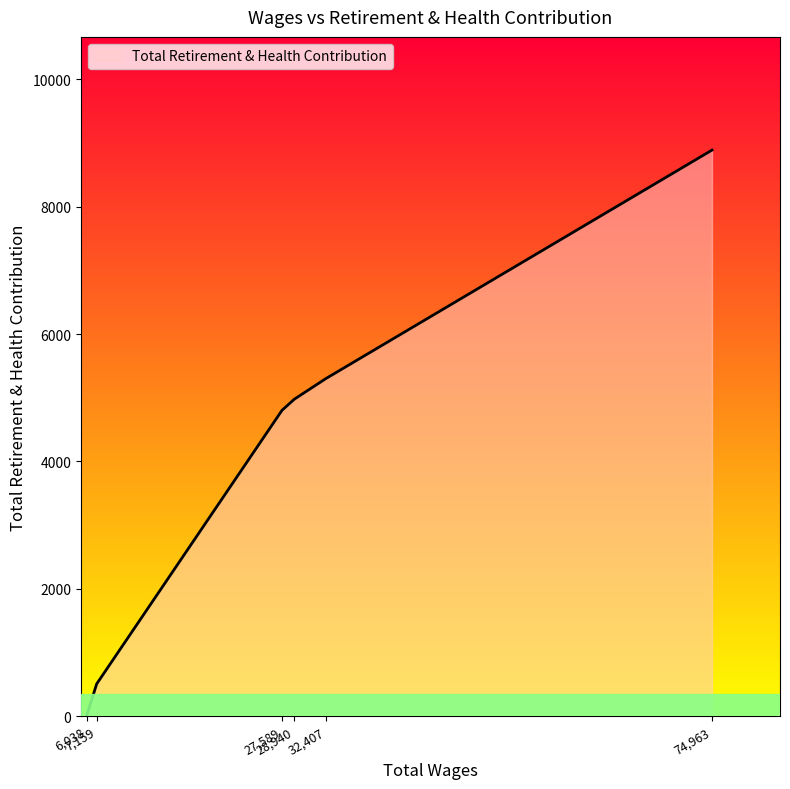

True or false: there are more than 2 points higher than both neighbors.

False